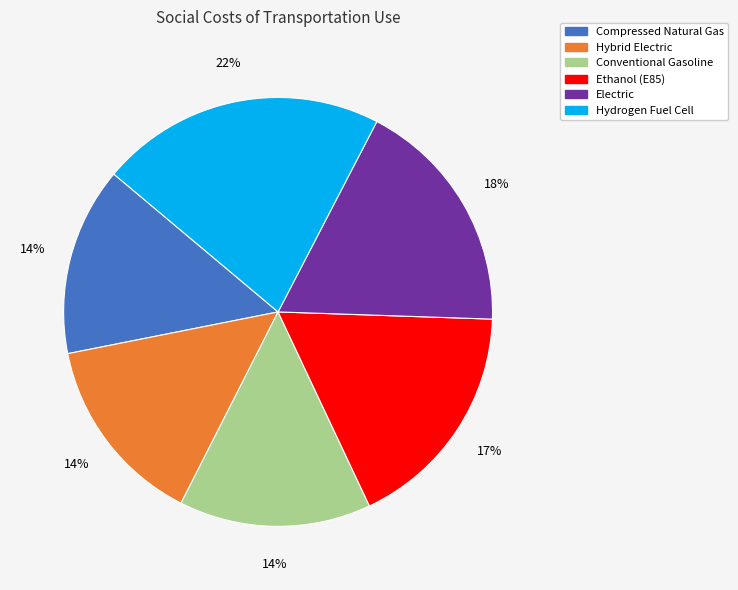

To the nearest percent, what is the average slice percentage?

17%